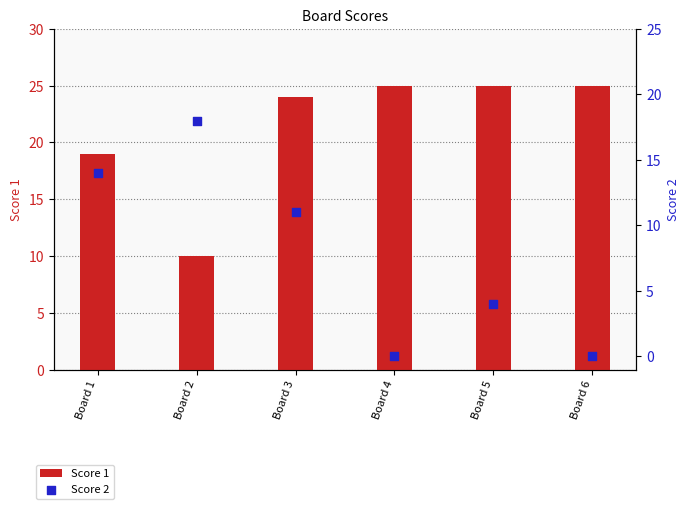

Which series reaches the minimum Y coordinate?

Score 2